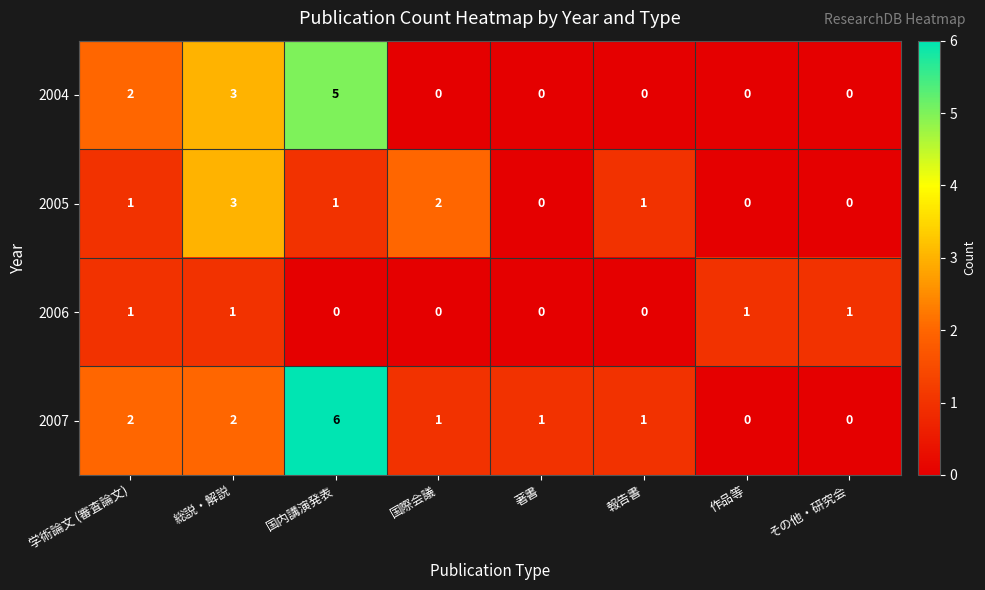

What is the greatest value displayed?

6